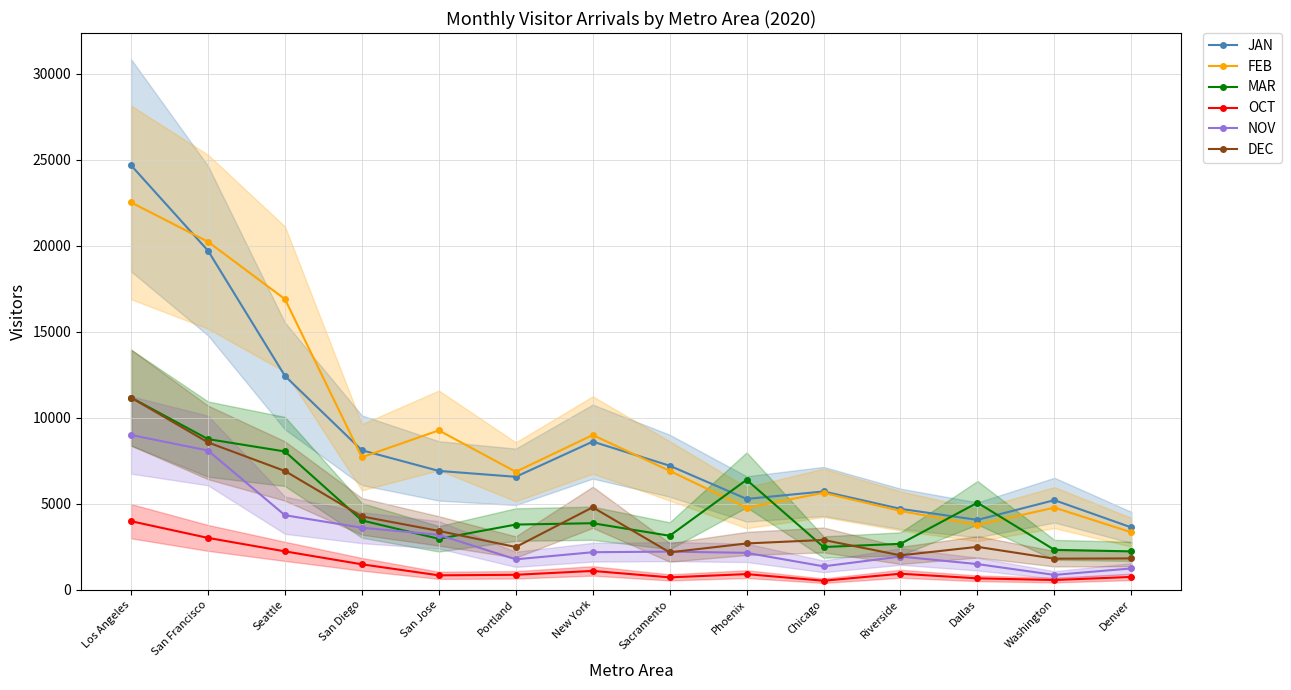

How many data points in FEB are less than 6910?

7